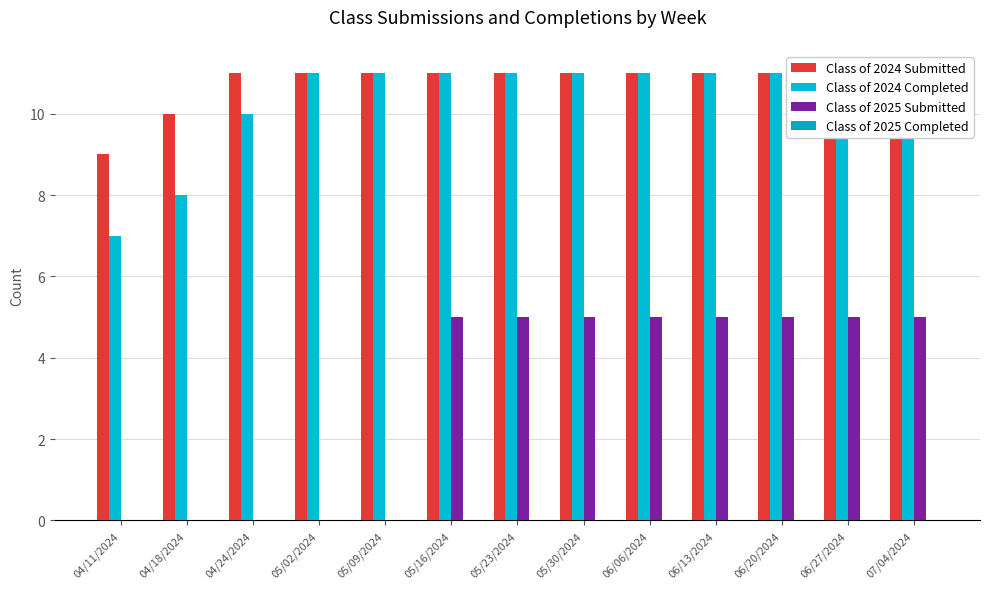

What is the lowest value of the Class of 2024 Submitted series?

9